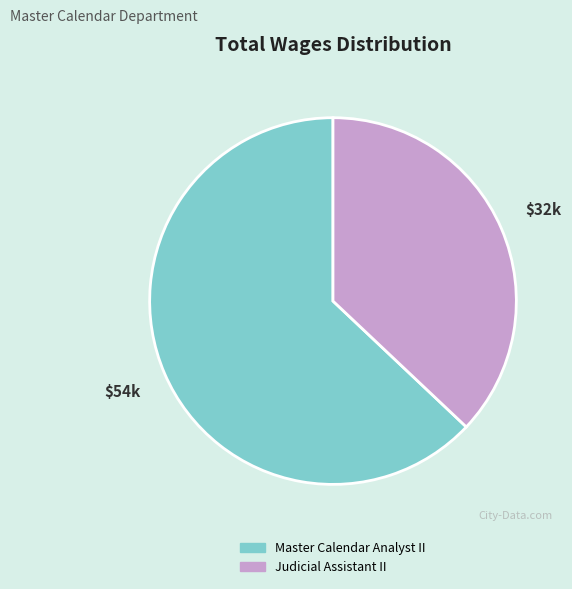

What is the ratio of the value at Judicial Assistant II to the value at Master Calendar Analyst II?

0.6